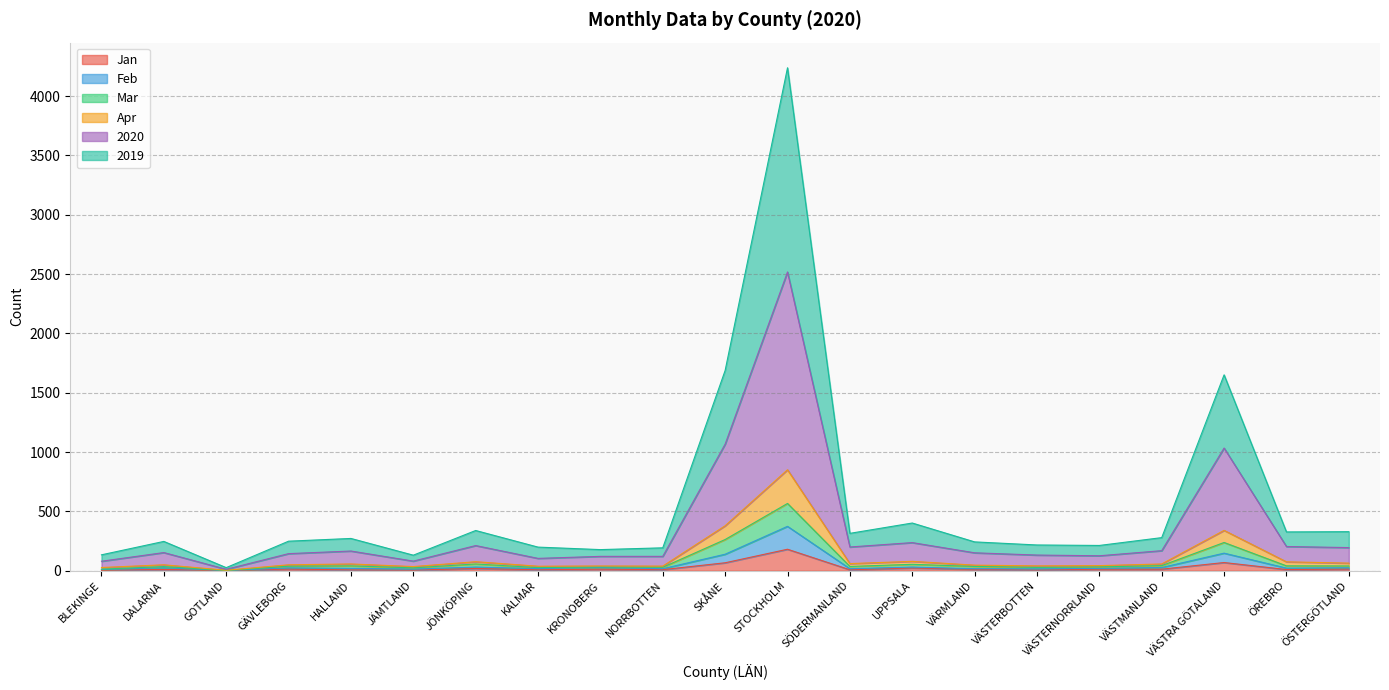

What is the spread (max minus min) of values at DALARNA?

236